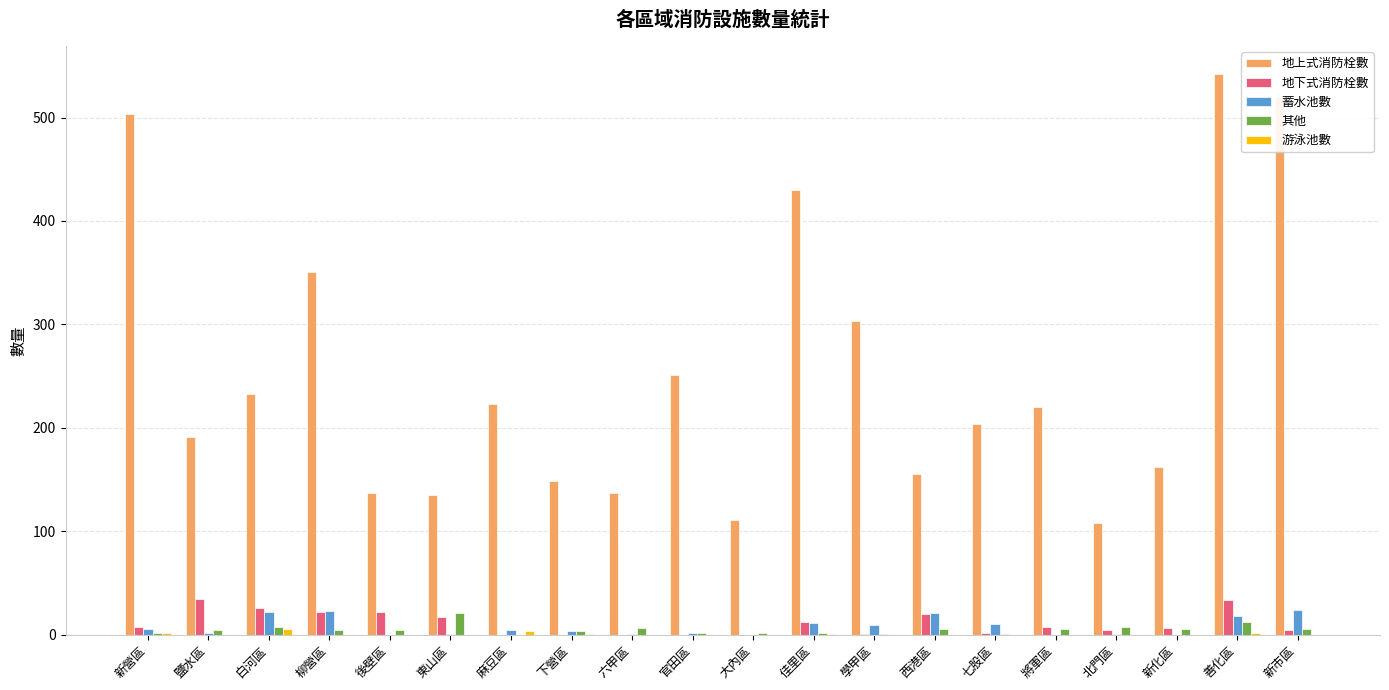

What value does the 地上式消防栓數 series have at 大內區?

111